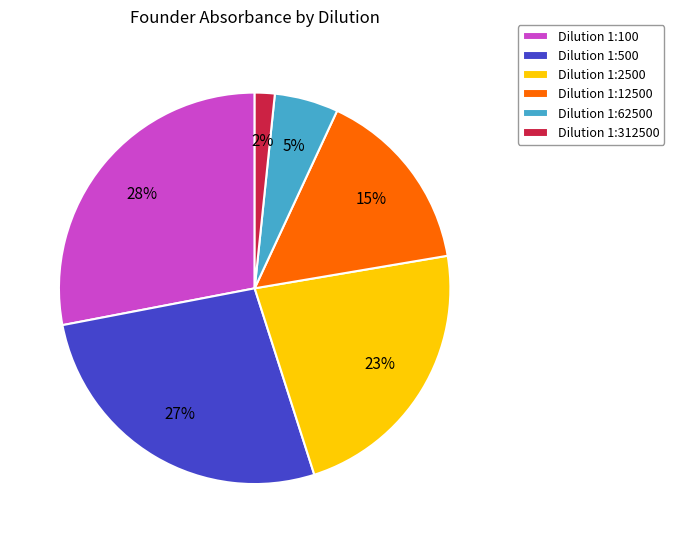

To the nearest percent, what is the average slice percentage?

17%